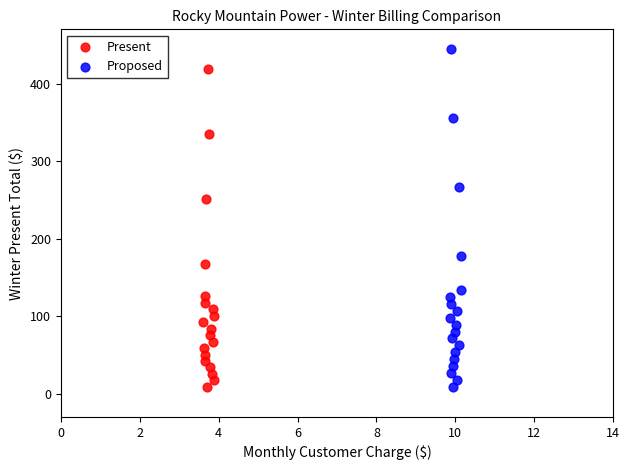

What are all the series names shown in the legend?

Present, Proposed